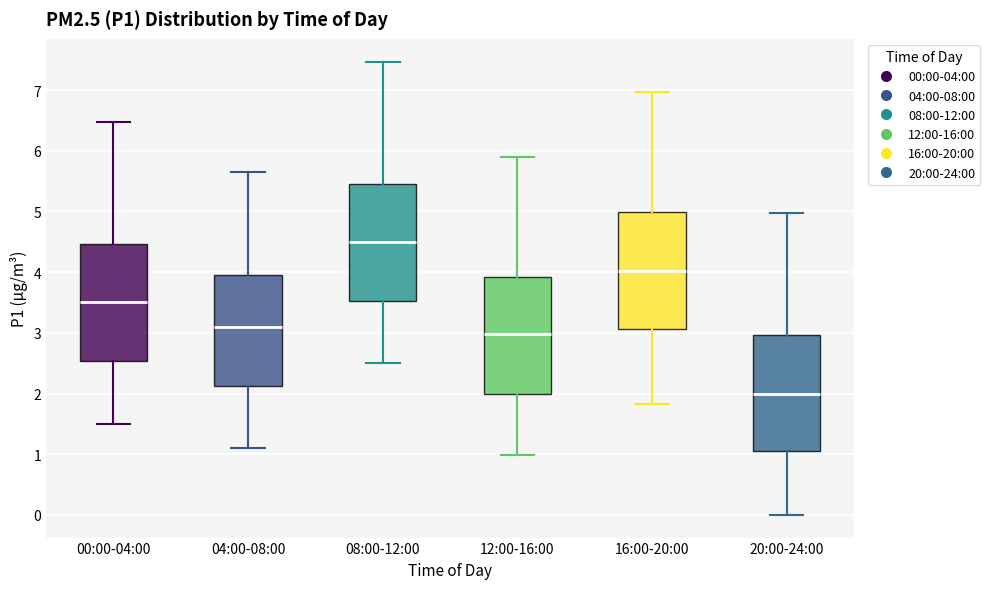

Which box's median line is the lowest?

20:00-24:00